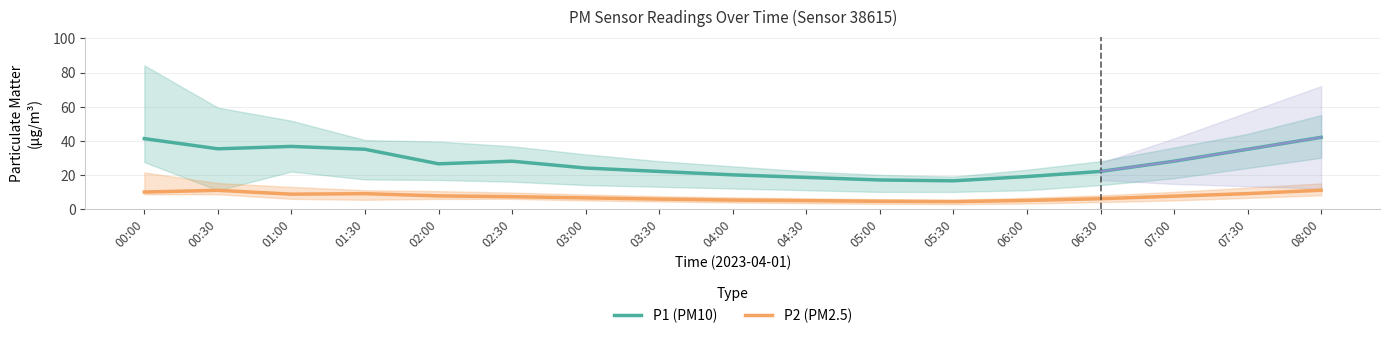

At which label does P2 (PM2.5) reach its minimum?

05:30